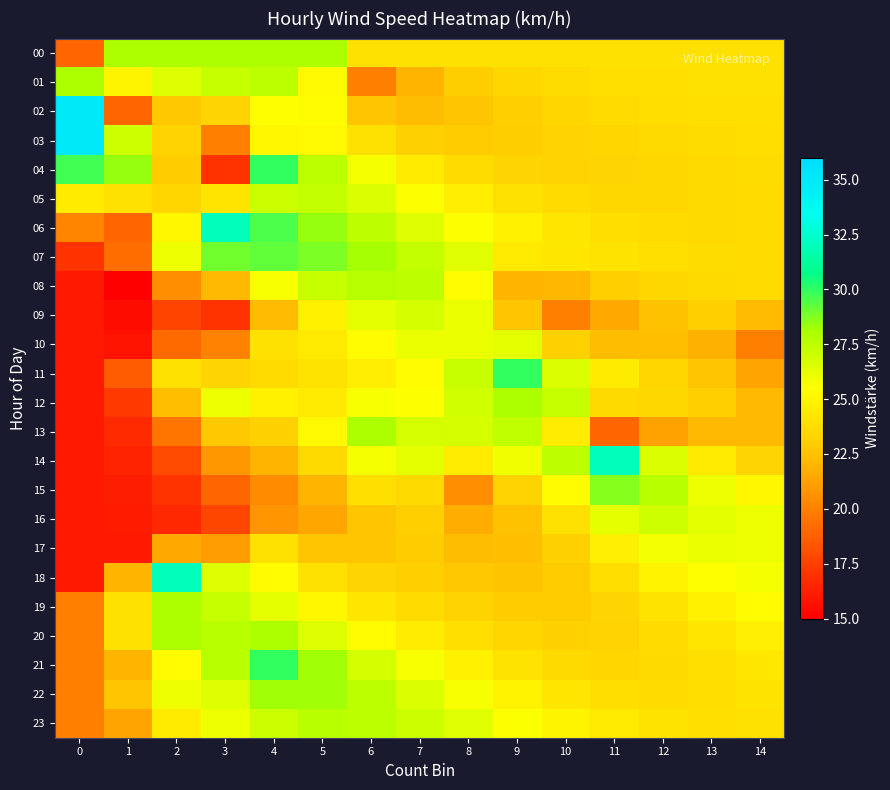

Reading left to right, what are all the values shown in this chart?

00: 0=19.0	1=28.0	2=28.0	3=28.0	4=28.0	5=28.0	6=24.0	7=24.0	8=24.0	9=24.0	10=24.0	11=24.0	12=24.0	13=24.0	14=24.0
01: 0=28.0	1=25.0	2=26.5	3=27.2	4=27.6	5=25.2	6=20.0	7=22.0	8=23.0	9=23.5	10=23.8	11=23.9	12=23.9	13=24.0	14=24.0
02: 0=35.0	1=19.0	2=22.8	3=23.3	4=25.5	5=25.3	6=22.7	7=22.3	8=22.7	9=23.1	10=23.4	11=23.6	12=23.8	13=23.9	14=23.9
03: 0=35.0	1=27.0	2=23.2	3=20.0	4=25.2	5=25.3	6=24.0	7=23.1	8=22.9	9=23.0	10=23.2	11=23.4	12=23.6	13=23.7	14=23.8
04: 0=29.8	1=28.4	2=22.9	3=17.0	4=30.0	5=27.6	6=25.8	7=24.5	8=23.7	9=23.3	10=23.3	11=23.4	12=23.5	13=23.6	14=23.7
05: 0=24.5	1=24.0	2=23.4	3=24.1	4=27.1	5=27.3	6=26.6	7=25.5	8=24.6	9=24.0	10=23.6	11=23.5	12=23.5	13=23.5	14=23.6
06: 0=20.2	1=19.0	2=25.1	3=32.0	4=29.5	5=28.4	6=27.5	7=26.5	8=25.6	9=24.8	10=24.2	11=23.8	12=23.7	13=23.6	14=23.6
07: 0=17.0	1=19.2	2=26.0	3=29.0	4=29.3	5=28.9	6=28.2	7=27.3	8=26.5	9=24.4	10=24.3	11=24.1	12=23.9	13=23.7	14=23.7
08: 0=16.0	1=15.0	2=20.5	3=22.2	4=25.7	5=27.3	6=27.7	7=27.5	8=25.3	9=22.0	10=22.1	11=23.1	12=23.5	13=23.6	14=23.6
09: 0=16.0	1=15.5	2=17.7	3=17.0	4=22.2	5=24.8	6=26.2	7=26.9	8=26.1	9=22.7	10=20.0	11=21.5	12=22.5	13=23.1	14=22.2
10: 0=16.0	1=15.8	2=19.1	3=20.0	4=24.0	5=24.4	6=25.3	7=26.1	8=26.1	9=26.3	10=23.1	11=22.3	12=22.4	13=21.8	14=20.0
11: 0=16.0	1=18.6	2=24.0	3=23.3	4=23.7	5=24.0	6=24.7	7=25.4	8=27.2	9=30.0	10=26.6	11=24.5	12=23.4	13=22.6	14=21.3
12: 0=16.0	1=17.3	2=22.4	3=26.0	4=24.8	5=24.4	6=25.7	7=25.5	8=26.9	9=28.0	10=27.3	11=23.6	12=23.5	13=23.1	14=22.2
13: 0=16.0	1=16.6	2=19.5	3=22.8	4=23.2	5=25.2	6=28.0	7=26.8	8=26.8	9=27.4	10=24.6	11=19.0	12=21.3	13=22.2	14=22.2
14: 0=16.0	1=16.3	2=17.9	3=20.9	4=22.0	5=23.6	6=25.8	7=26.3	8=24.5	9=26.0	10=27.5	11=32.0	12=26.6	13=24.4	14=23.3
15: 0=16.0	1=16.2	2=17.0	3=19.0	4=20.5	5=22.0	6=23.9	7=23.6	8=20.5	9=23.2	10=25.4	11=28.7	12=27.7	13=26.0	14=25.1
16: 0=16.0	1=16.1	2=16.6	3=17.8	4=20.8	5=21.4	6=22.7	7=23.1	8=21.8	9=22.5	10=24.0	11=26.3	12=27.0	13=26.3	14=26.0
17: 0=16.0	1=16.0	2=21.5	3=21.1	4=24.0	5=22.7	6=22.7	7=22.9	8=22.4	9=22.4	10=23.2	11=24.8	12=25.9	13=26.1	14=26.1
18: 0=16.0	1=22.0	2=32.0	3=26.6	4=25.3	5=24.0	6=23.3	7=23.1	8=22.7	9=22.6	10=22.9	11=23.8	12=24.8	13=25.5	14=25.8
19: 0=20.0	1=24.0	2=28.0	3=27.3	4=26.3	5=25.1	6=24.2	7=23.7	8=23.2	9=22.9	10=22.9	11=23.4	12=24.1	13=24.8	14=25.3
20: 0=20.0	1=24.0	2=28.0	3=27.6	4=28.0	5=26.6	6=25.4	7=24.5	8=23.9	9=23.4	10=23.1	11=23.2	12=23.7	13=24.2	14=24.8
21: 0=20.0	1=22.0	2=25.3	3=27.7	4=30.0	5=28.3	6=26.8	7=25.7	8=24.8	9=24.1	10=23.6	11=23.4	12=23.6	13=23.9	14=24.3
22: 0=20.0	1=22.7	2=26.0	3=26.6	4=28.3	5=28.3	6=27.6	7=26.6	8=25.7	9=24.9	10=24.2	11=23.8	12=23.7	13=23.8	14=24.1
23: 0=20.0	1=21.3	2=24.4	3=26.0	4=27.1	5=27.7	6=27.6	7=27.1	8=26.4	9=25.6	10=24.9	11=24.4	12=24.0	13=23.9	14=24.0